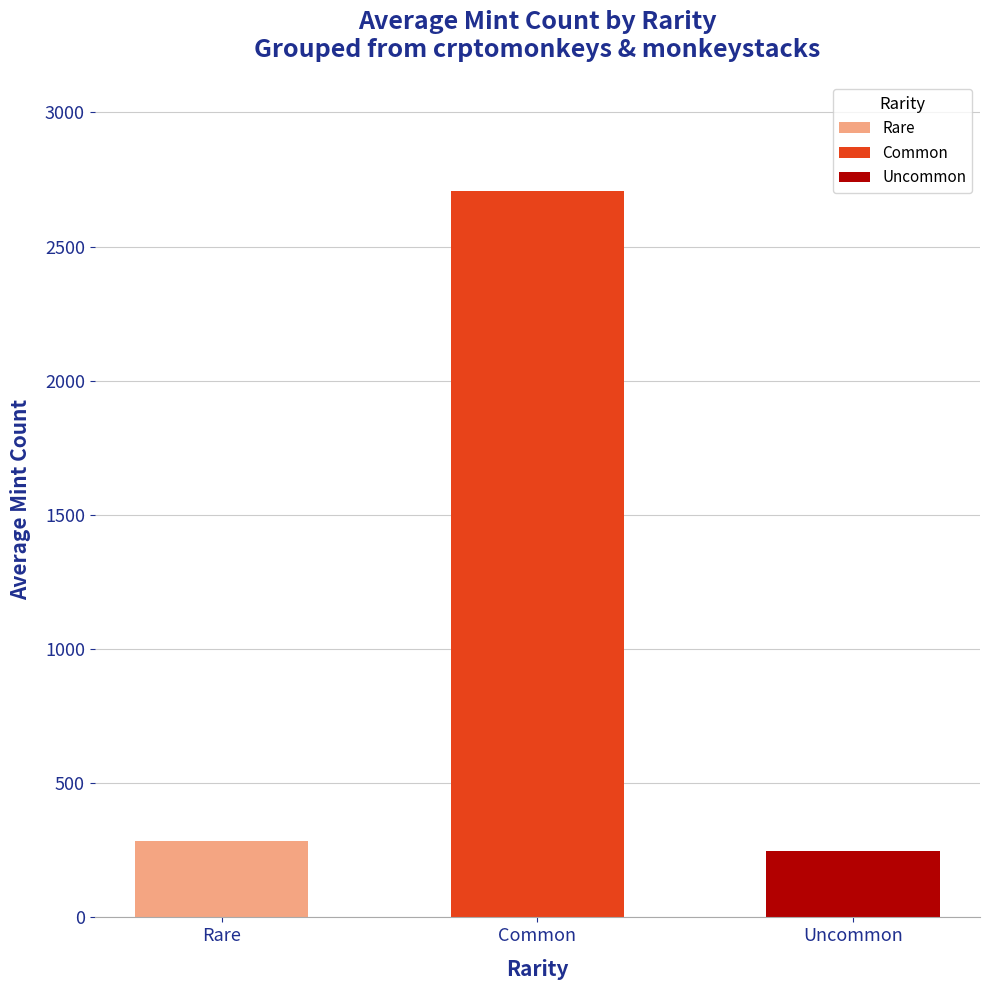

What is the maximum value shown in the chart?

2707.7